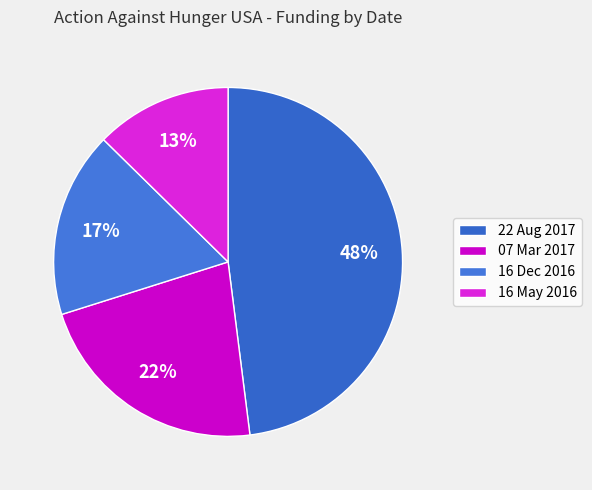

Do 22 Aug 2017 and 07 Mar 2017 together represent more than half of the pie?

Yes